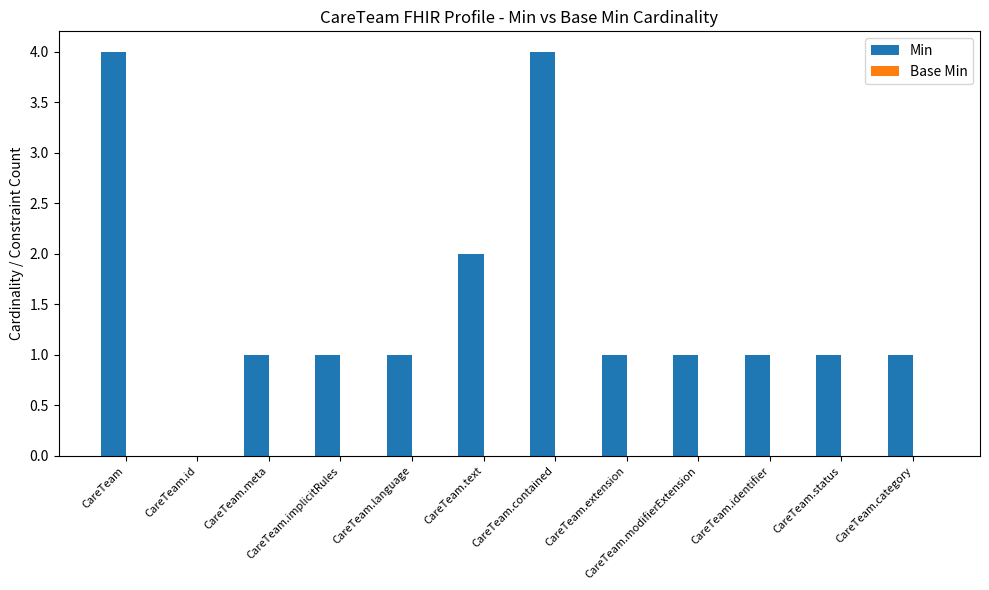

Read the value at CareTeam.contained.

4